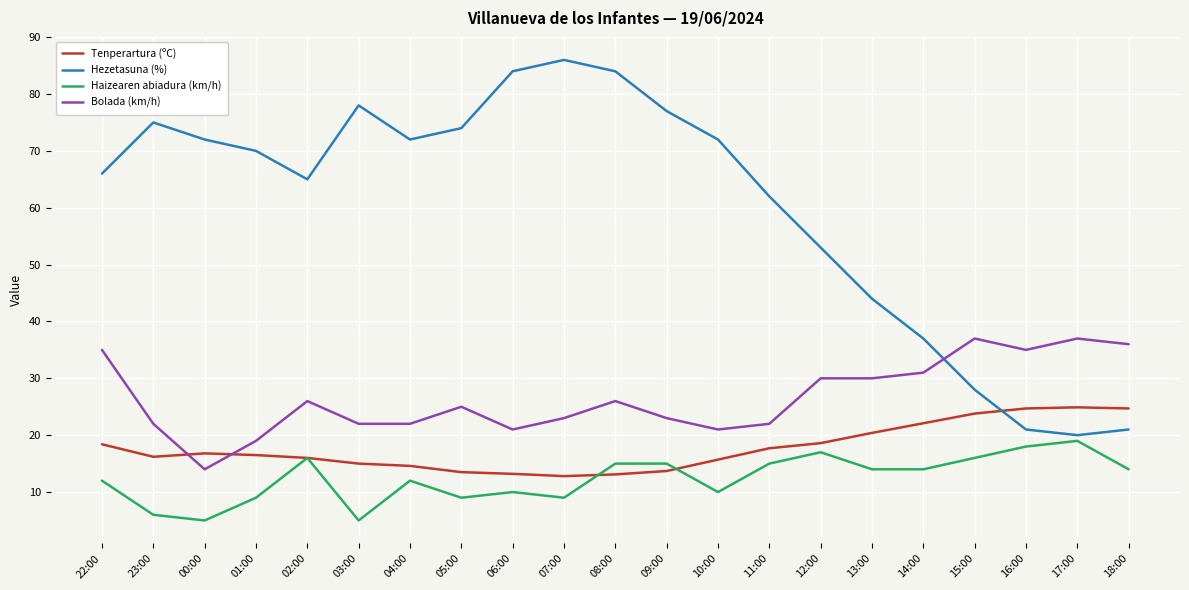

What is the difference between the highest and lowest values at 23:00?

69.0